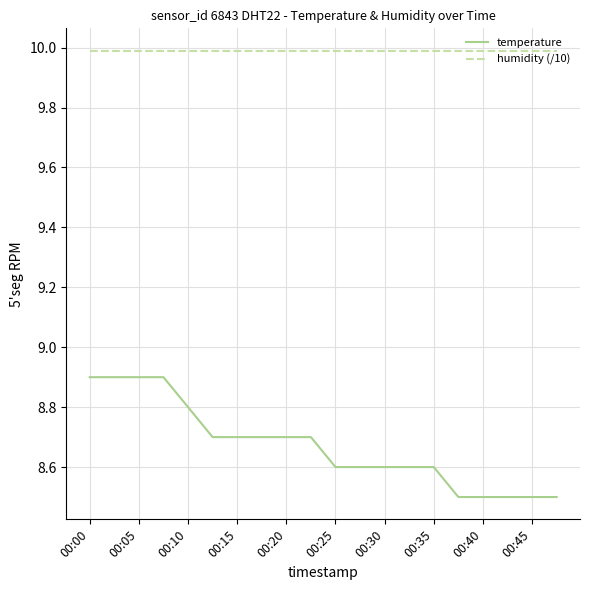

True or false: temperature and humidity (/10) intersect in this chart.

False